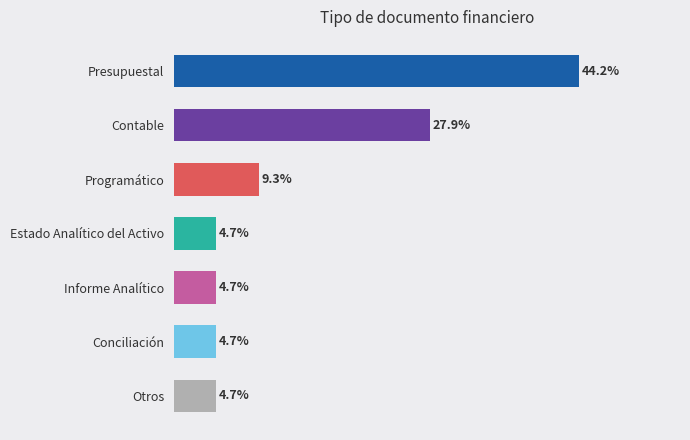

At which label is the value closest to 24?

Contable